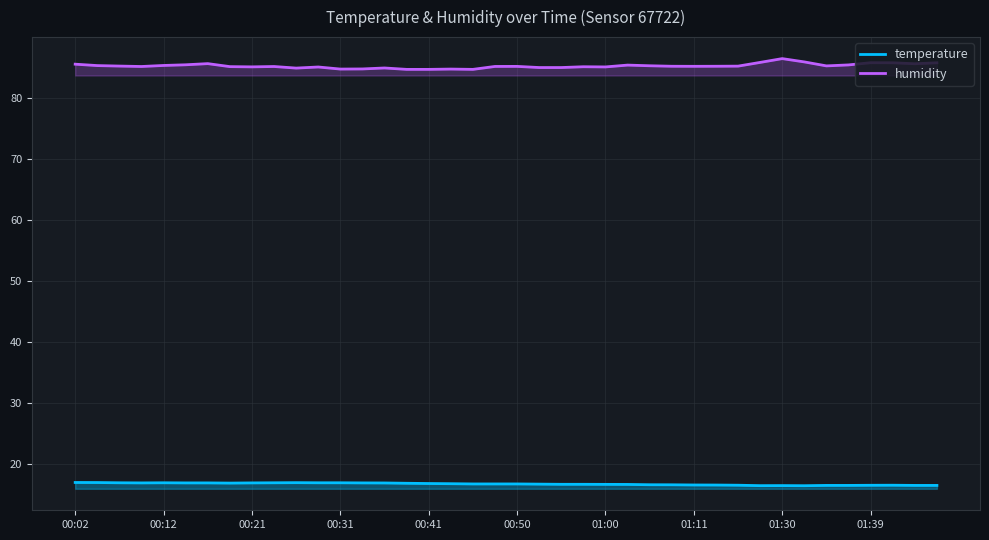

What is the lowest value of the humidity series?

84.6